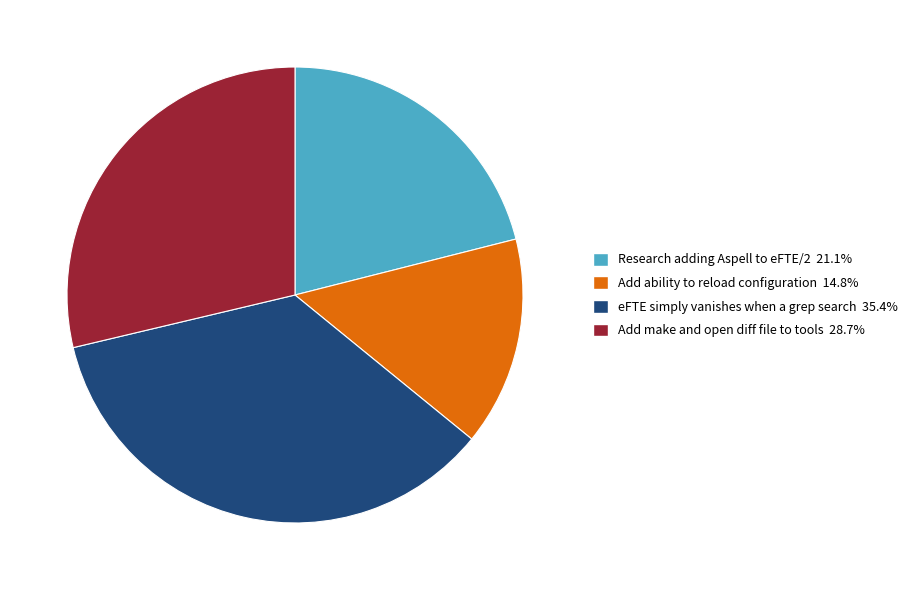

Is it true that Add ability to reload configuration is 20% of the pie?

False